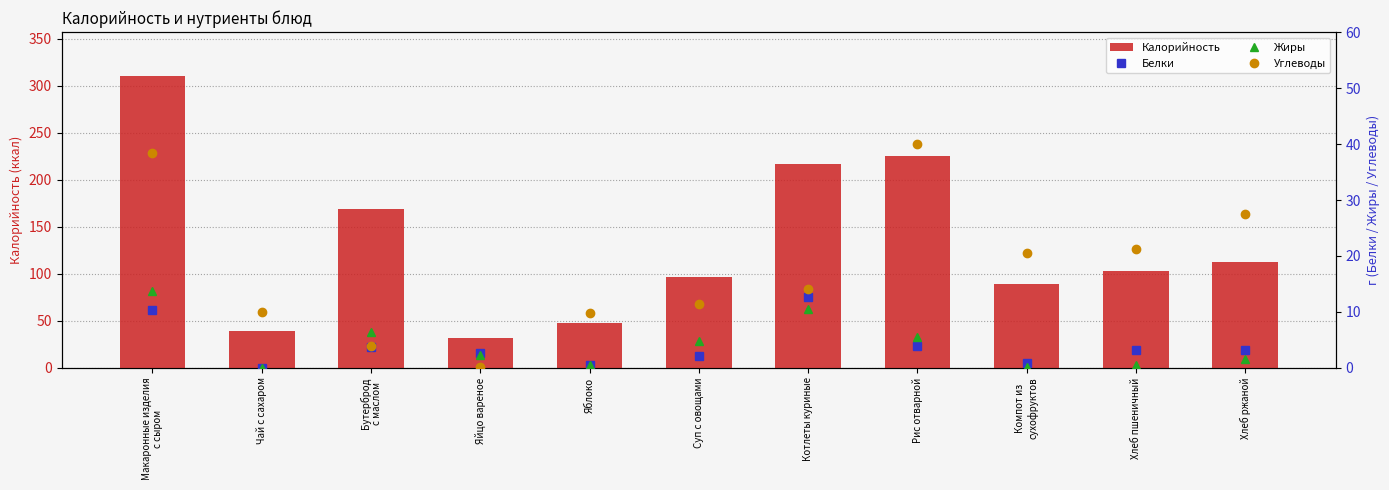

What is the highest value of the Жиры series?

13.7